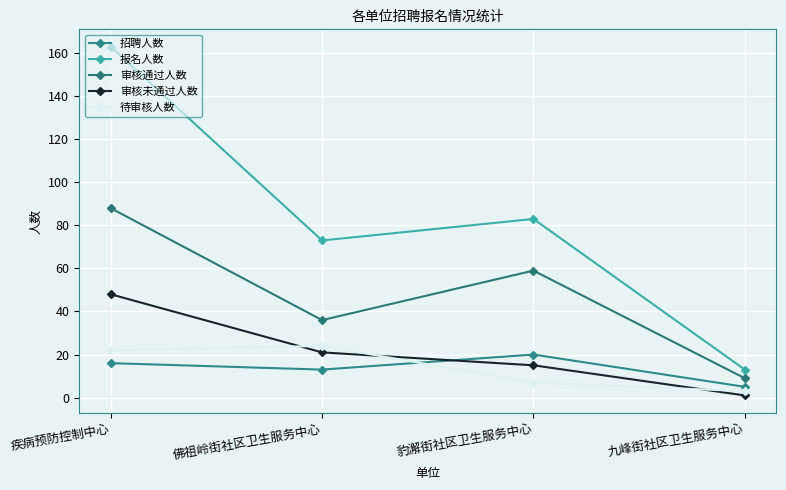

Which label corresponds to the largest value in the chart?

疾病预防控制中心